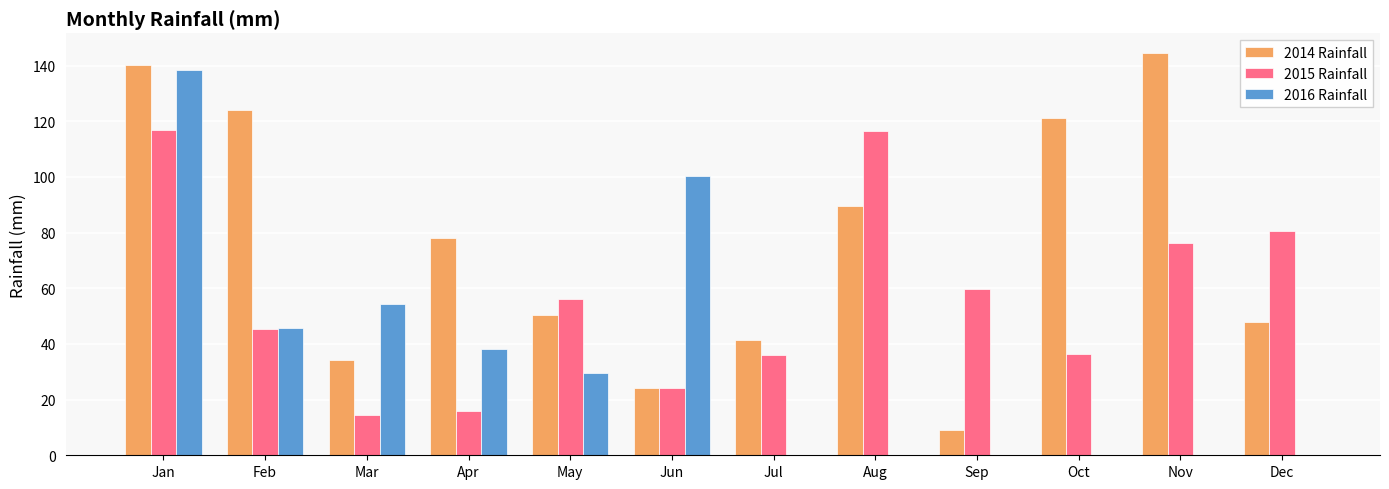

Where does the 2015 Rainfall series first go above 56?

Jan